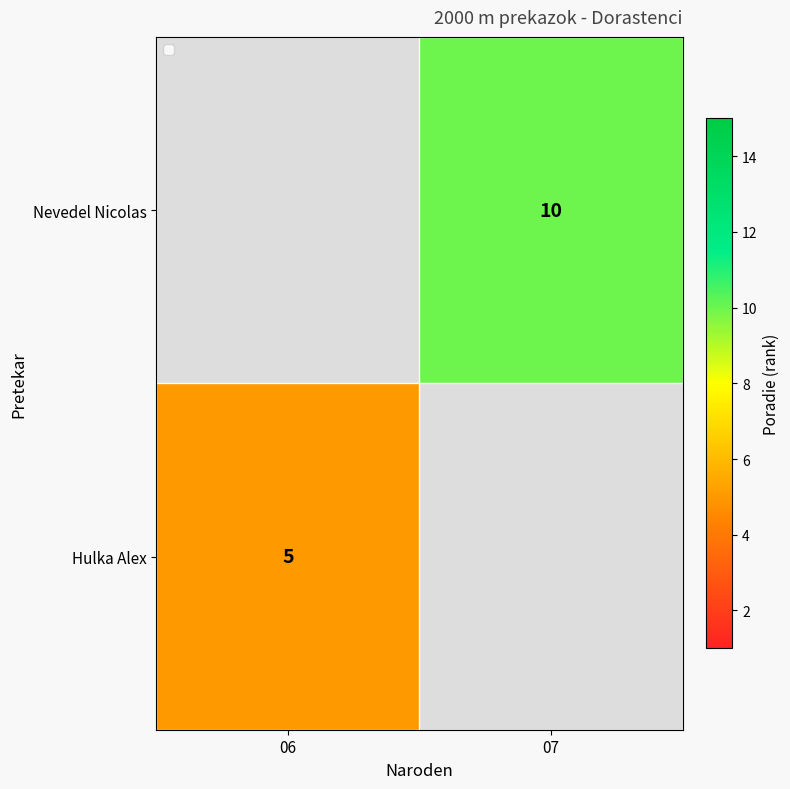

The value of Nevedel Nicolas at 07 is 10. True or false?

True